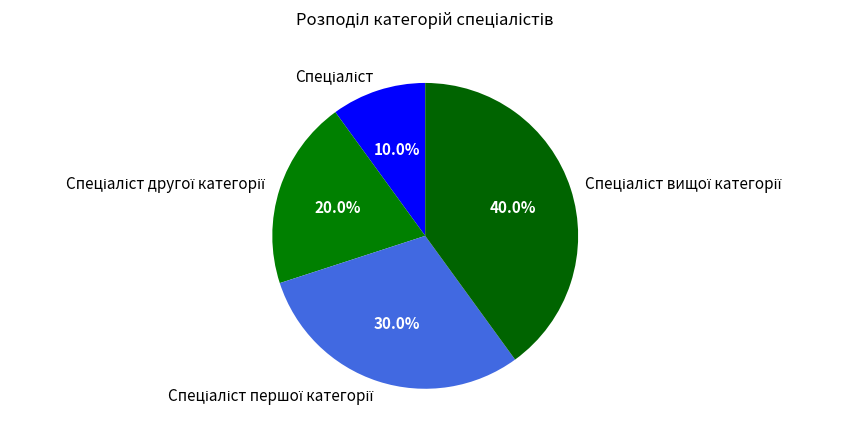

To the nearest percent, what is the difference between the largest and smallest slice percentages?

30%